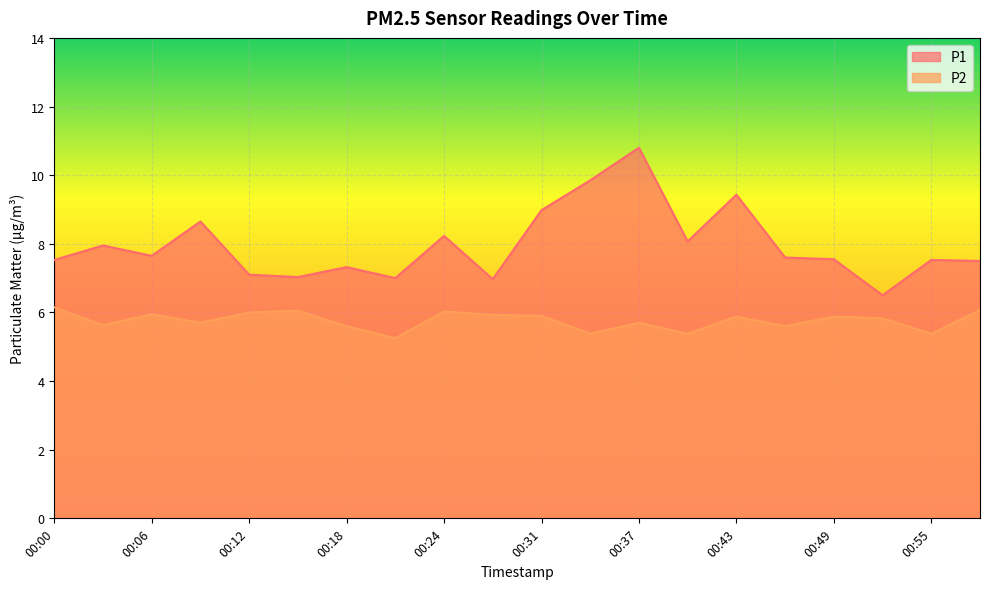

At which label does P1 first exceed 7?

00:00